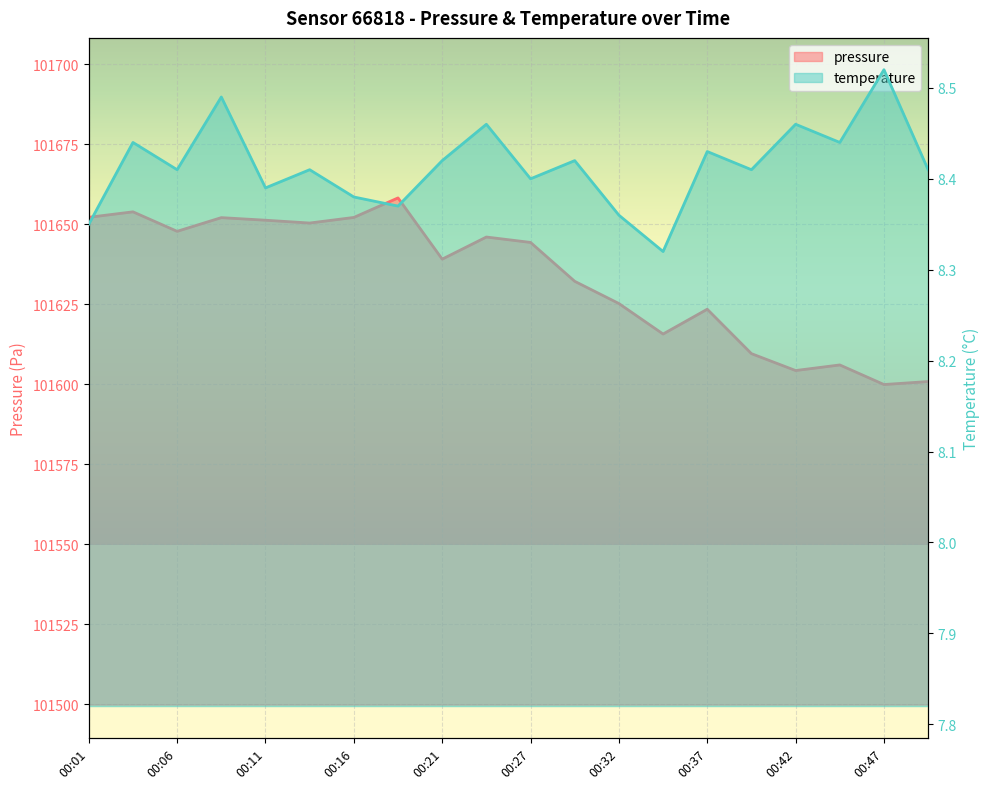

Rank the categories by temperature value from highest to lowest.

00:47, 00:09, 00:24, 00:42, 00:03, 00:44, 00:37, 00:21, 00:29, 00:06, 00:14, 00:39, 00:49, 00:27, 00:11, 00:16, 00:19, 00:32, 00:01, 00:34